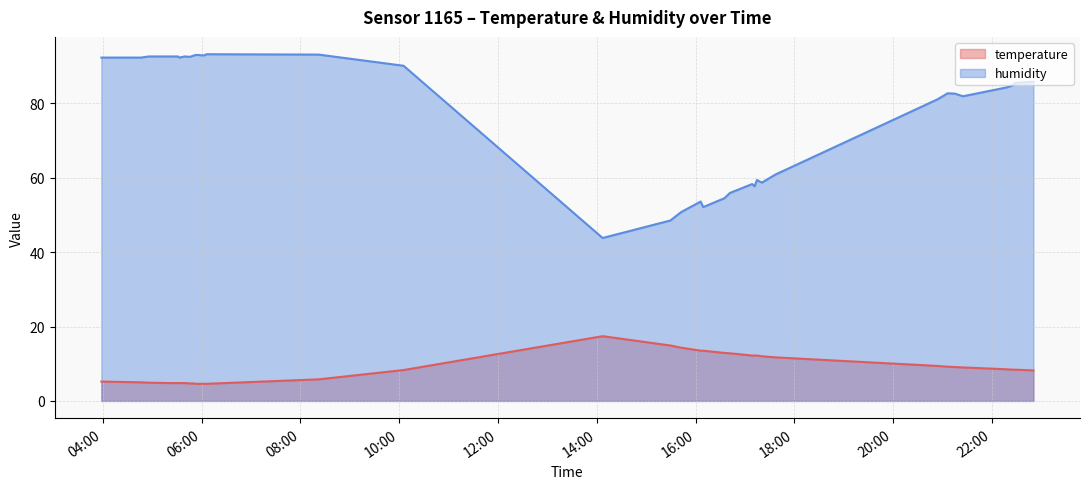

Which series has the largest range (max minus min)?

humidity